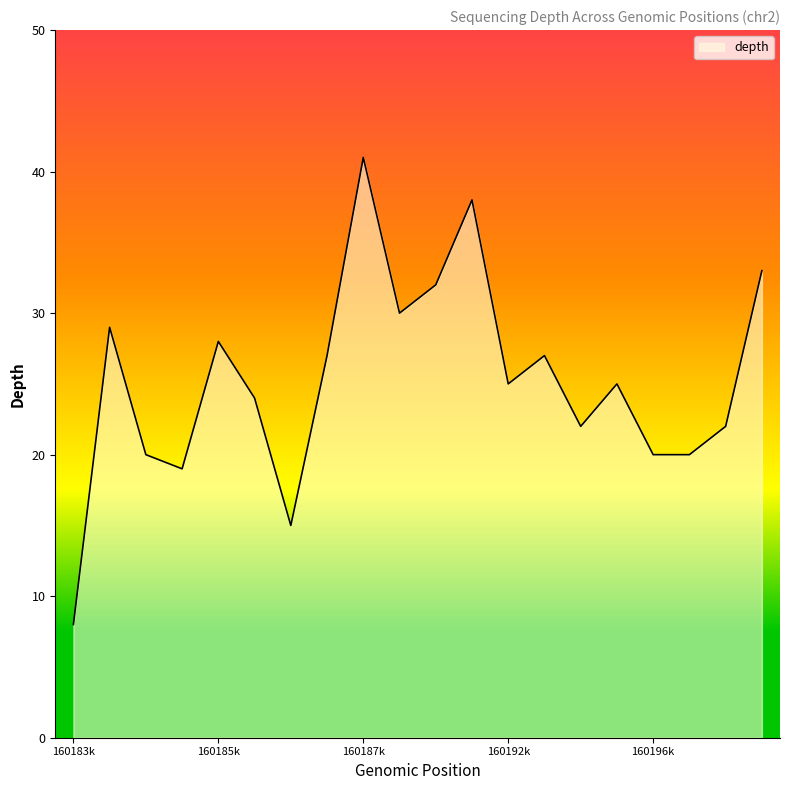

What is the maximum value shown in the chart?

41